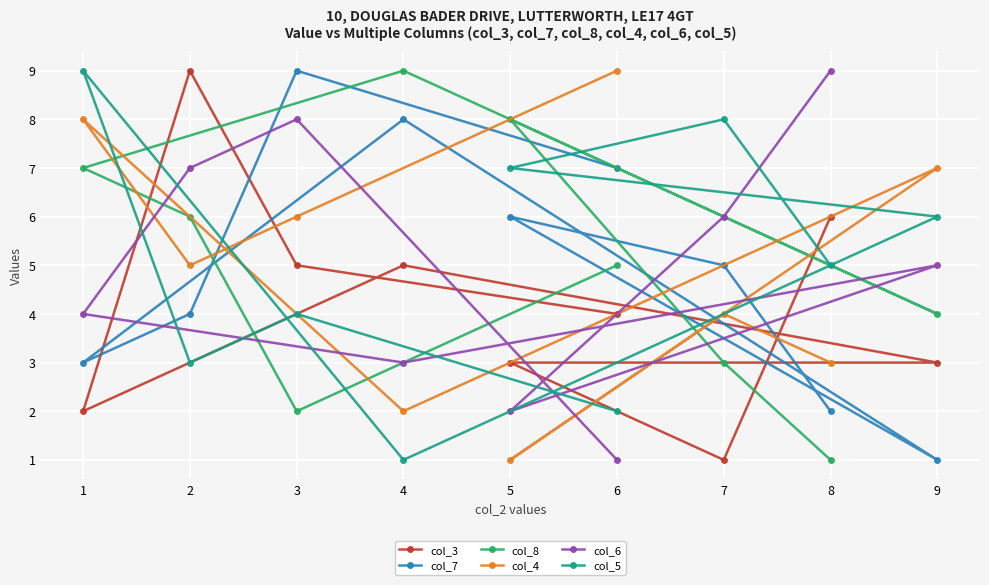

How many lines are shown in the chart?

6